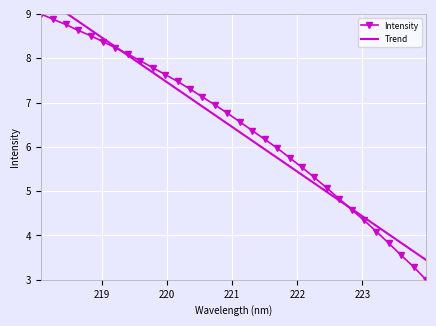

What is the value of the Intensity point at the 29th from the left?

3.8